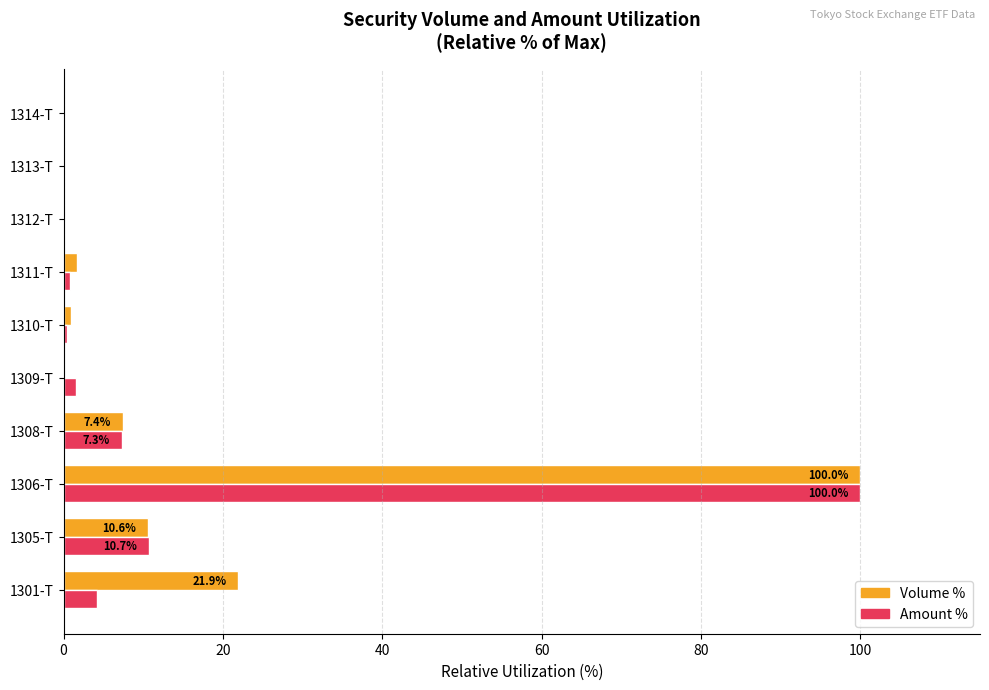

What is the highest value of the Volume % series?

100.0